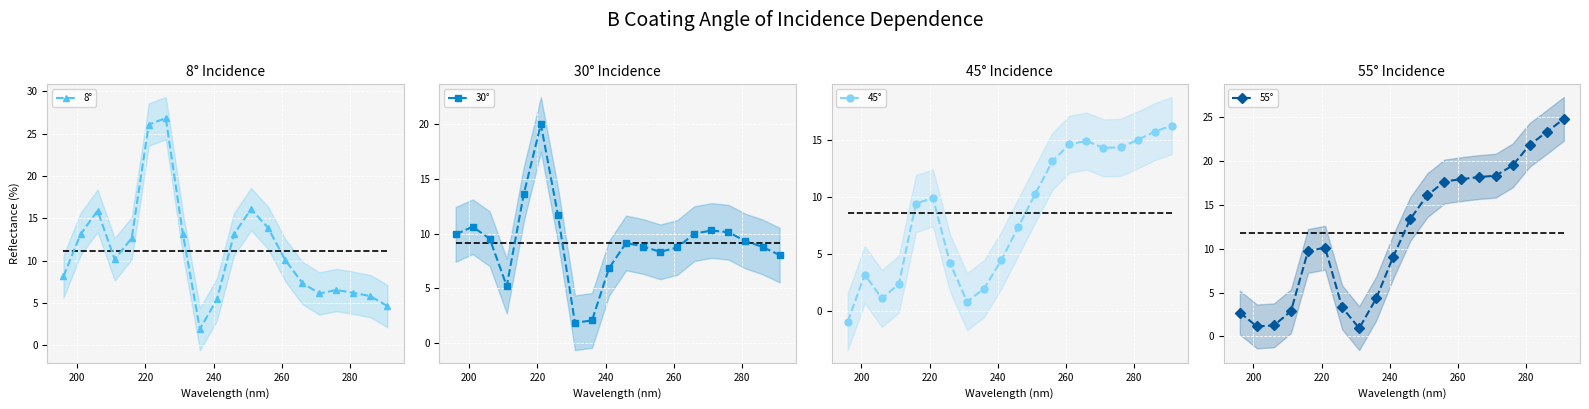

True or false: 30° has more than 0 points higher than both neighbors.

True